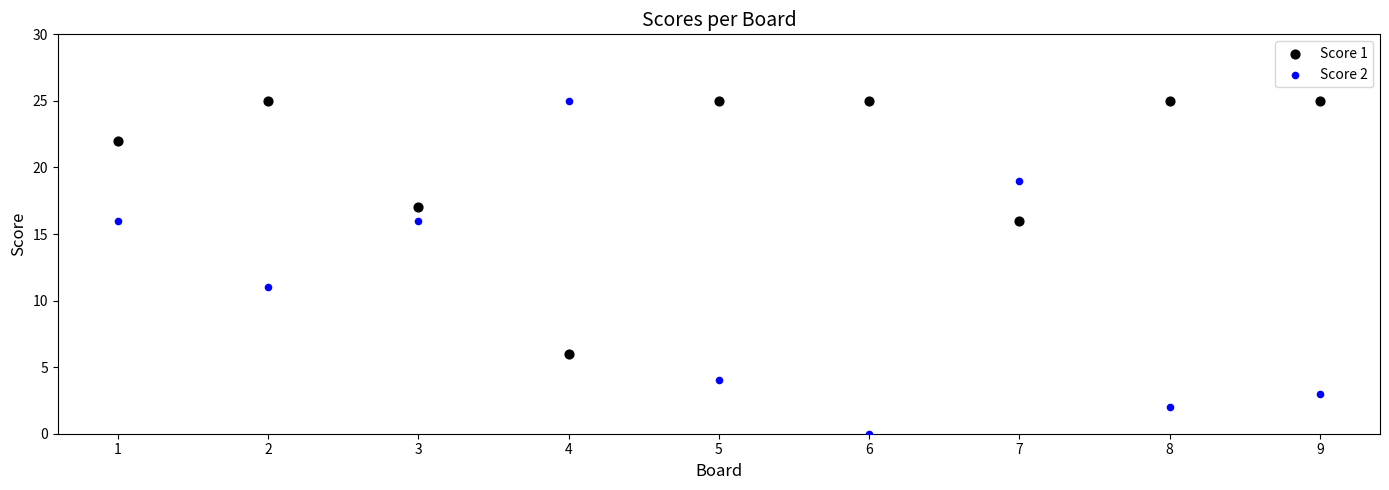

Which series reaches the minimum Y coordinate?

Score 2